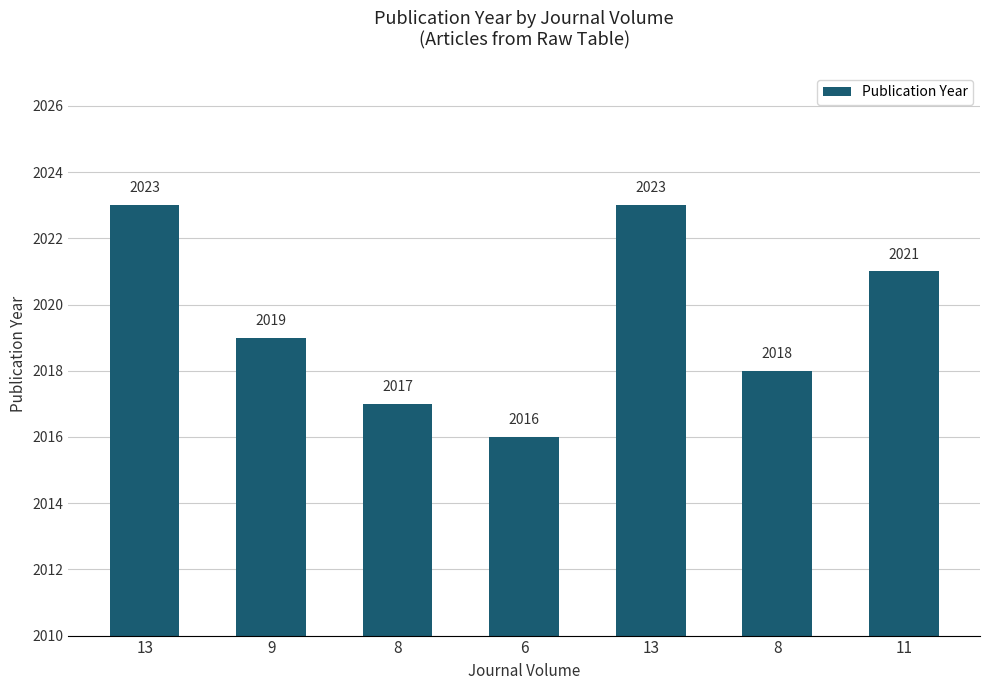

How many bars are there in total?

7